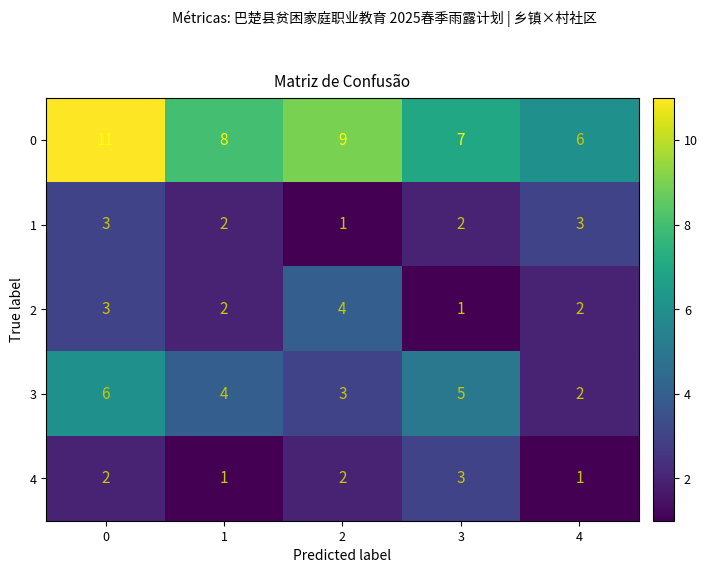

What is the smallest value displayed?

1